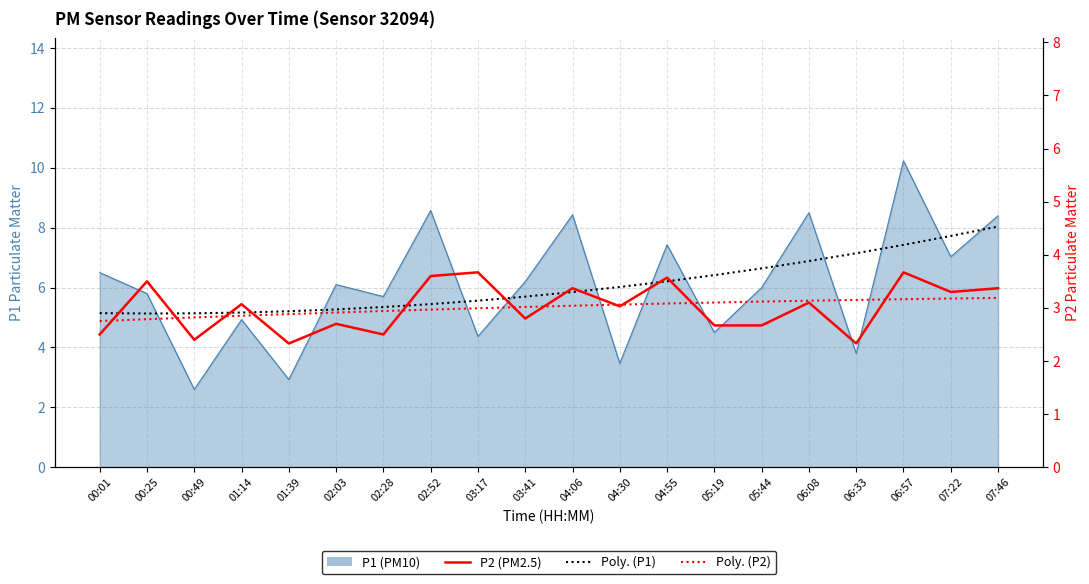

At how many categories does at least one series exceed 2?

20